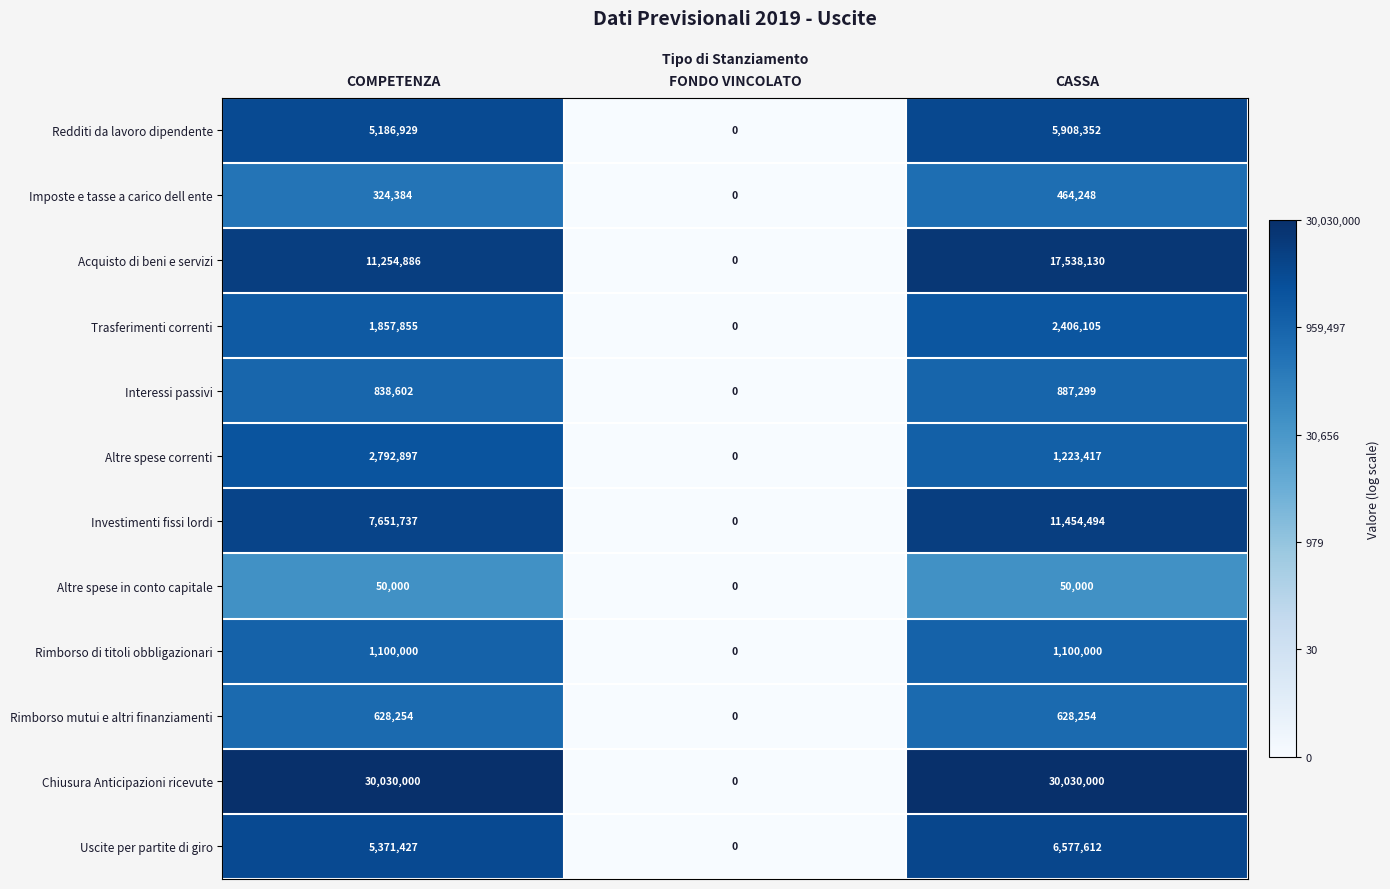

Rank the series by their maximum value, from highest to lowest.

Chiusura Anticipazioni ricevute, Acquisto di beni e servizi, Investimenti fissi lordi, Uscite per partite di giro, Redditi da lavoro dipendente, Altre spese correnti, Trasferimenti correnti, Rimborso di titoli obbligazionari, Interessi passivi, Rimborso mutui e altri finanziamenti, Imposte e tasse a carico dell ente, Altre spese in conto capitale